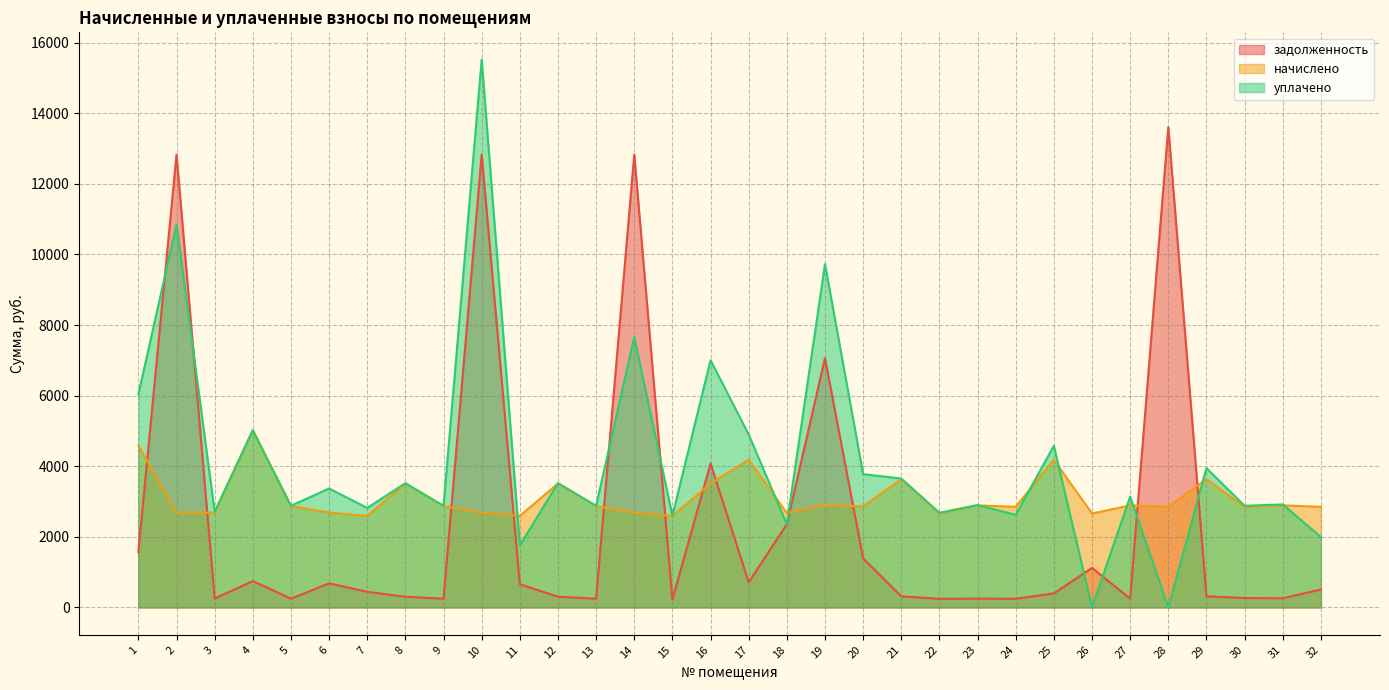

Reading left to right, transcribe all the data shown in this chart.

задолженность: 1564.0	12831.2	250.4	747.4	247.8	682.3	442.2	302.9	247.7	12831.2	655.7	302.9	247.7	12831.2	223.7	4078.4	713.0	2358.6	7064.3	1389.7	314.7	243.8	249.5	246.0	396.2	1119.2	249.5	13610.8	315.4	266.5	259.5	507.8
начислено: 4585.9	2687.6	2687.6	5028.1	2871.2	2687.6	2592.4	3510.8	2871.2	2687.6	2592.4	3510.8	2871.2	2687.6	2592.4	3510.8	4184.5	2674.0	2905.3	2864.5	3633.4	2660.4	2891.8	2850.8	4184.5	2660.4	2891.8	2850.8	3633.4	2850.8	2891.8	2850.8
уплачено: 6036.5	10848.3	2714.1	5014.2	2879.8	3369.9	2818.6	3521.2	2879.7	15518.9	1757.1	3521.2	2879.7	7659.0	2600.0	7004.1	4897.5	2355.9	9727.6	3776.8	3651.5	2682.6	2900.3	2621.7	4580.7	0.0	3141.2	0.0	3948.8	2879.7	2917.7	1995.1